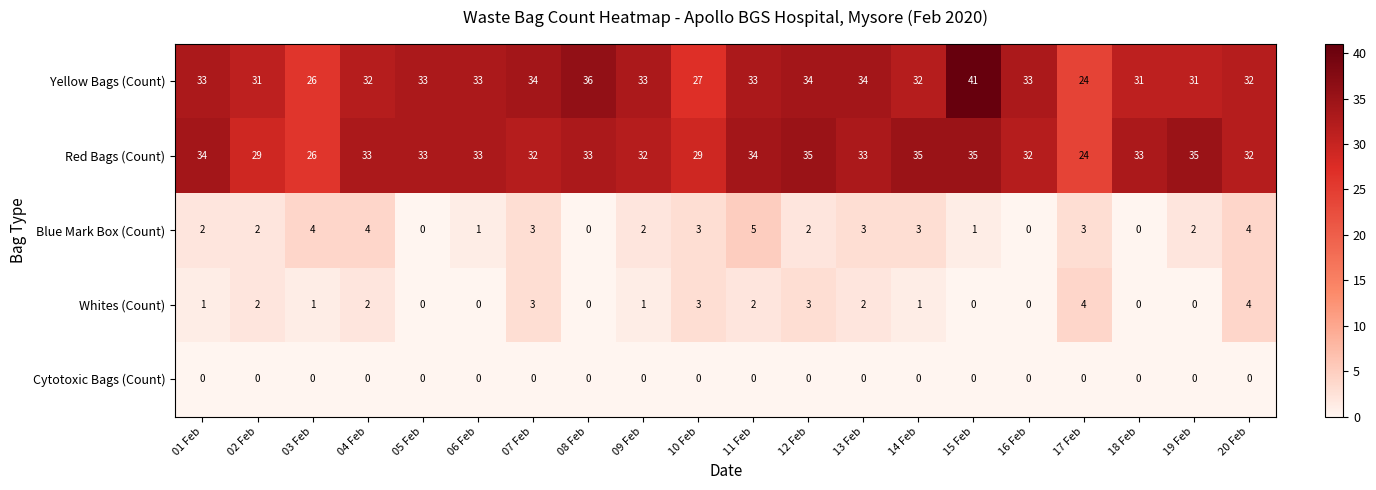

Which category has the highest value across all series?

15 Feb